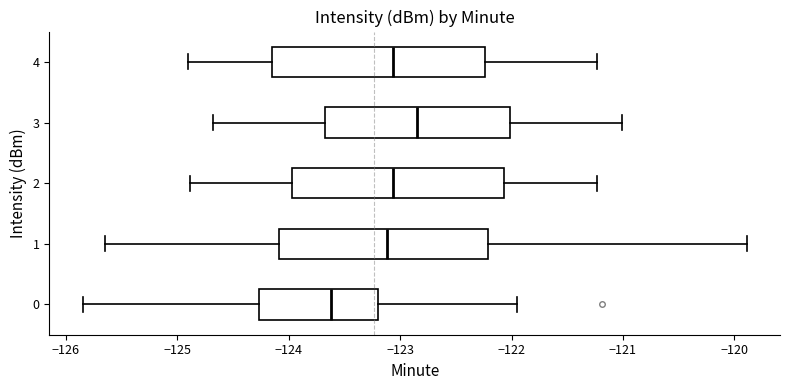

Where is the right edge of the box at y = 1 on the x-axis? The values are not printed on the chart, so give them approximately, as read against the axis.

-122.2